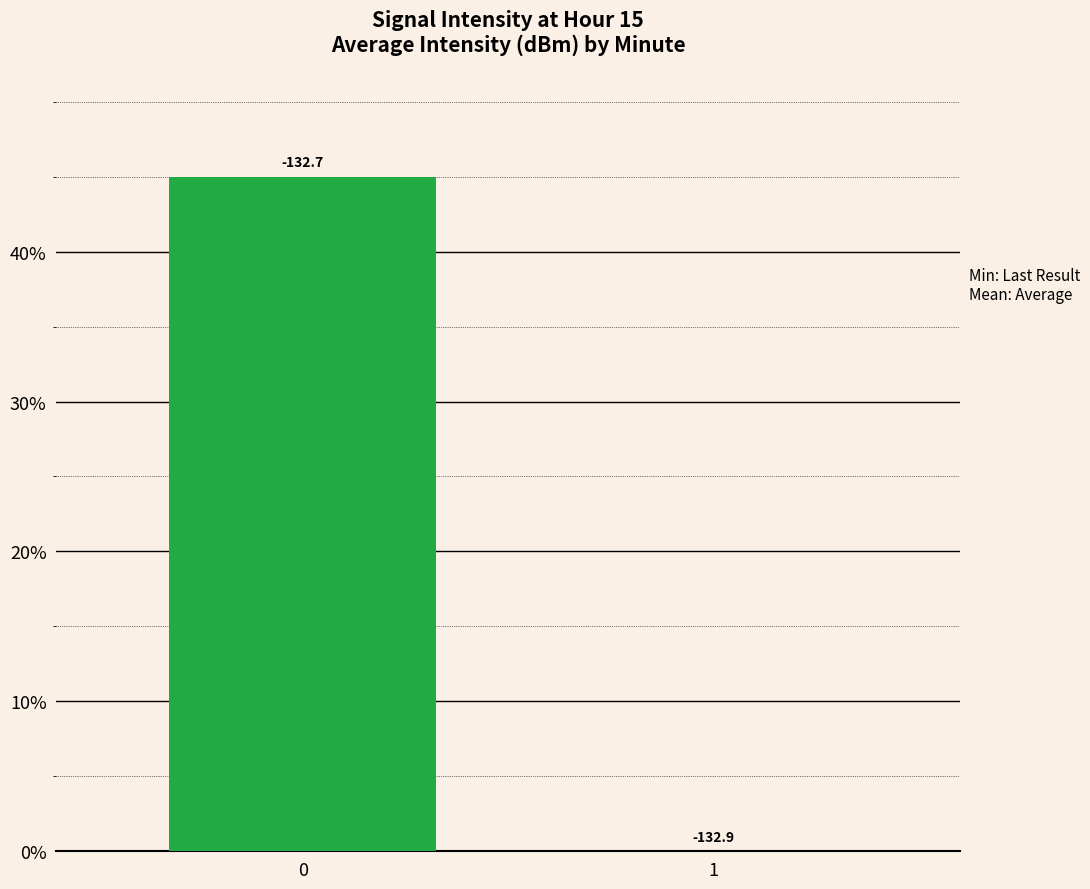

List the labels in order of value, largest first.

0, 1